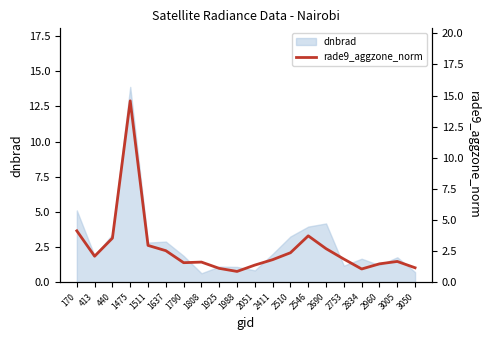

How many data points are above 1?

19